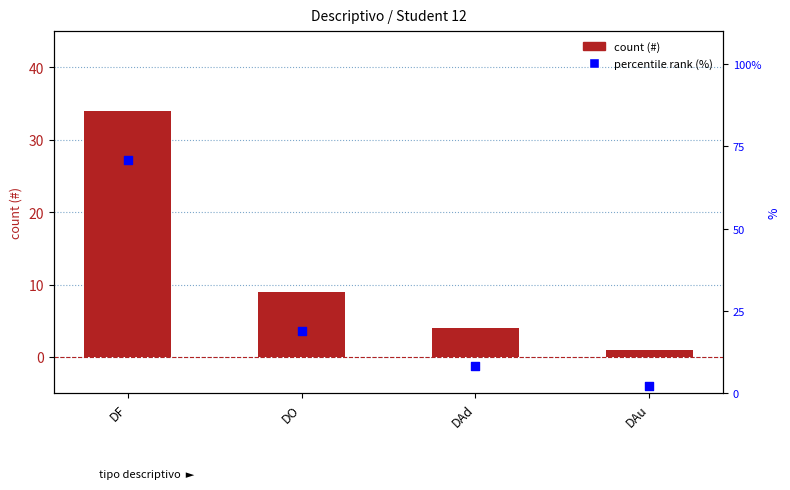

What is the total value across all series at DO?

27.8